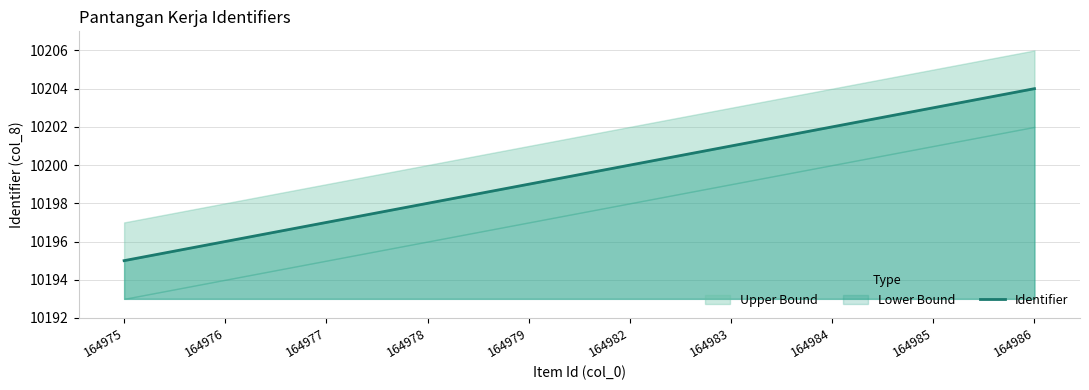

How many values are below 10200?

5